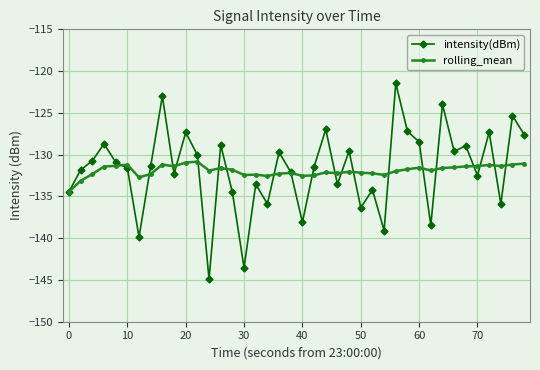

True or false: rolling_mean and intensity(dBm) intersect in this chart.

True